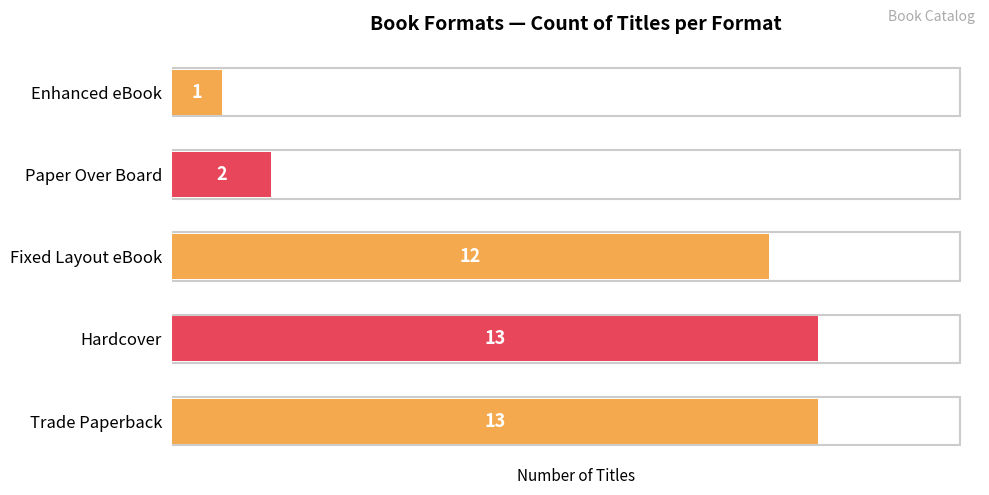

What is the sum of all values?

41